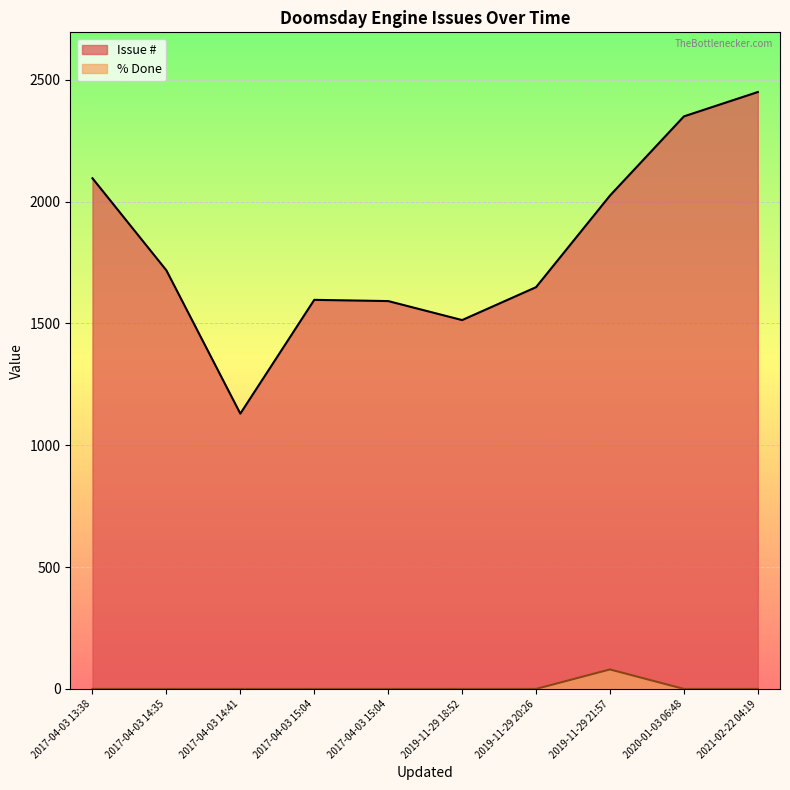

What is the spread (max minus min) of values at 2020-01-03 06:48?

2350